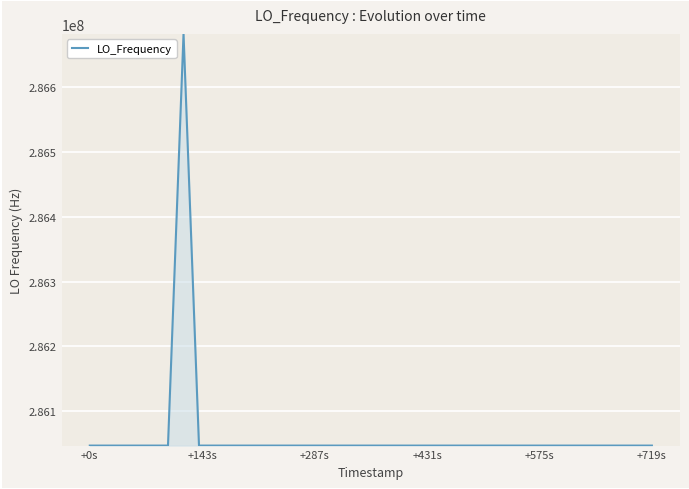

What is the difference between the maximum and minimum values?

635708.0